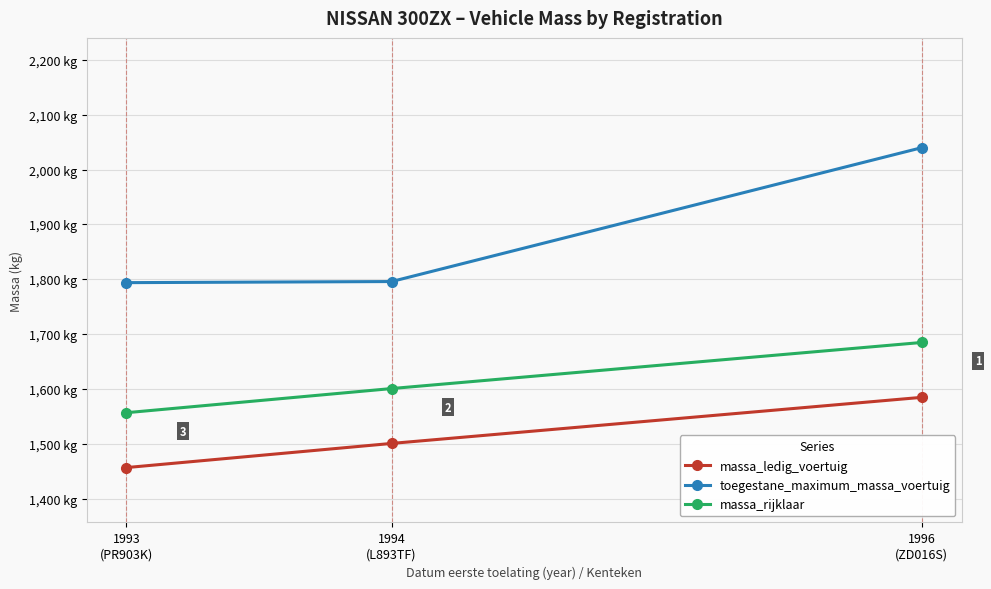

How many lines are shown in the chart?

3